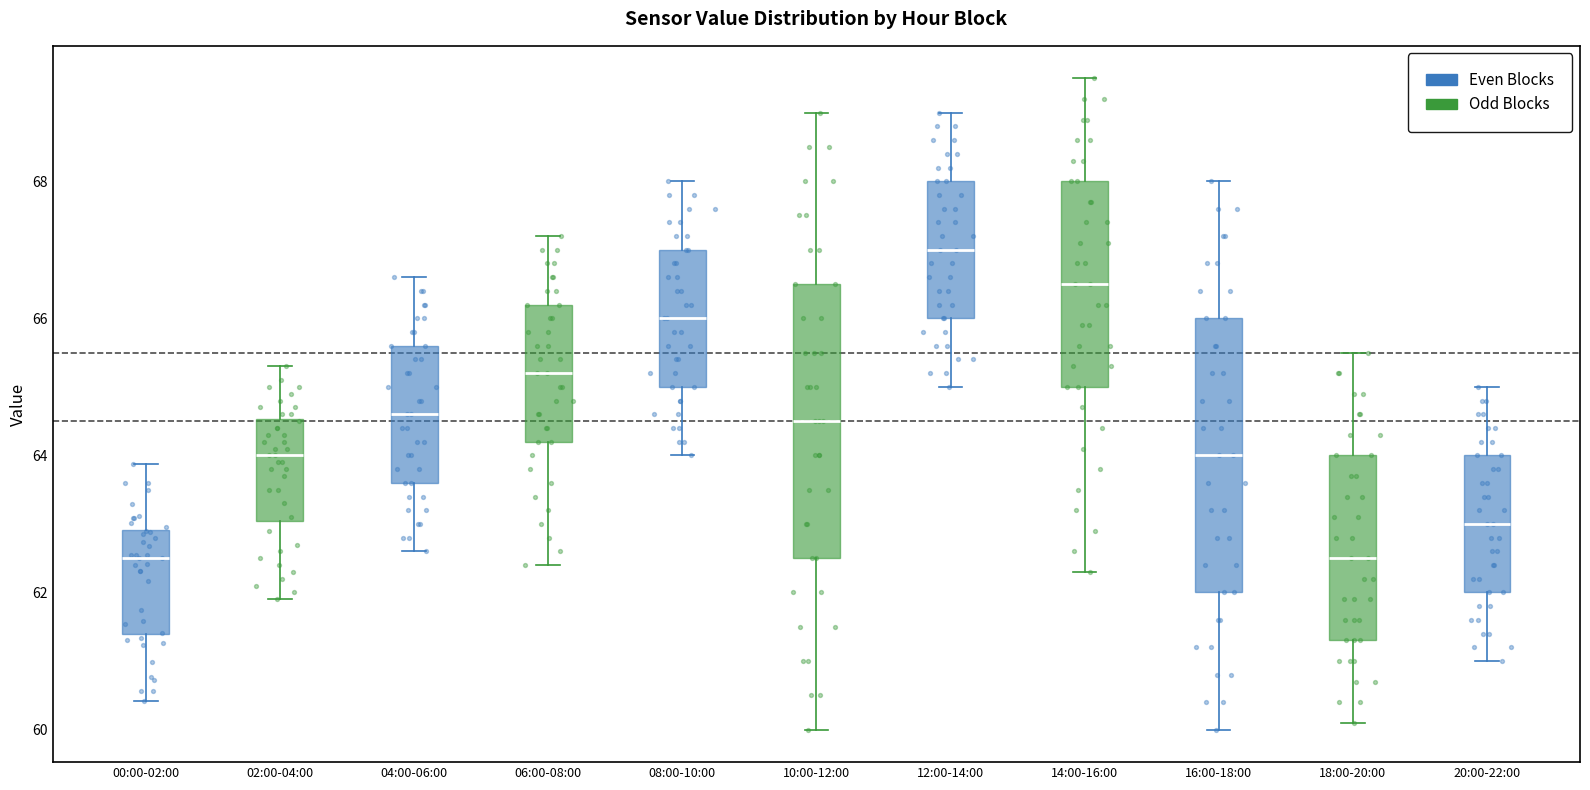

Which box has the highest median line?

12:00-14:00